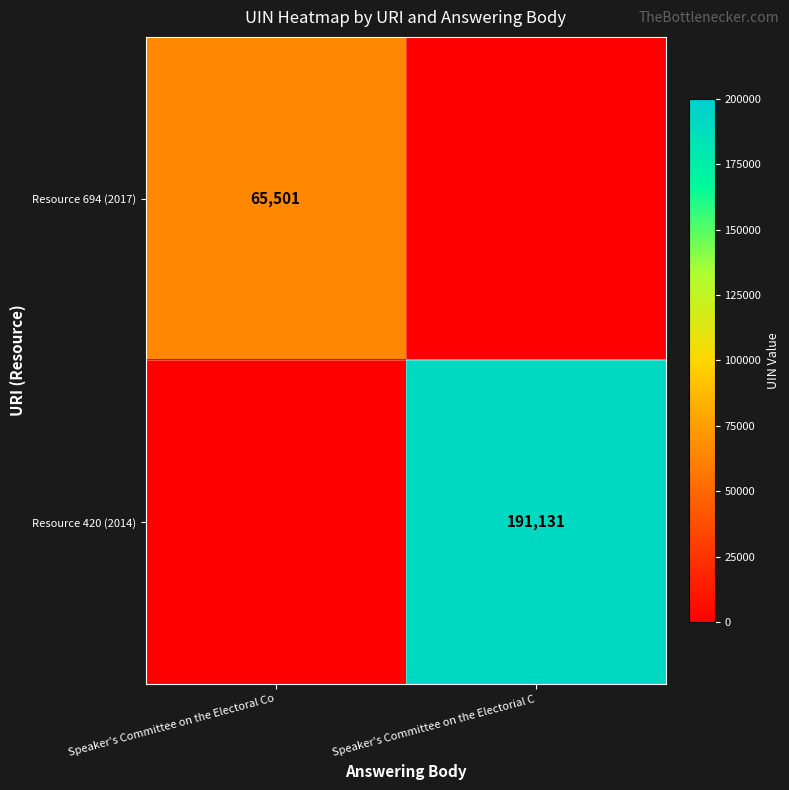

Is it true that Resource 420 (2014) equals 191131 at Speaker's Committee on the Electorial C?

True